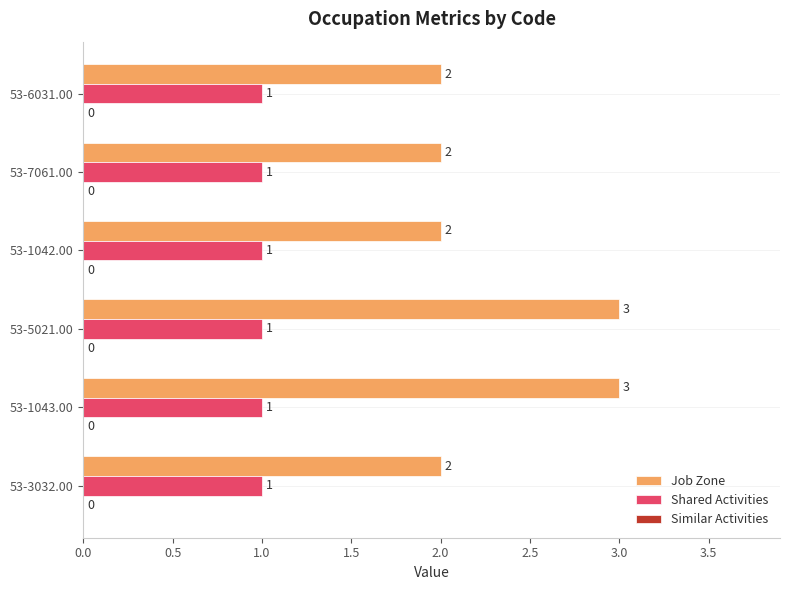

Count the number of data series in this chart.

2